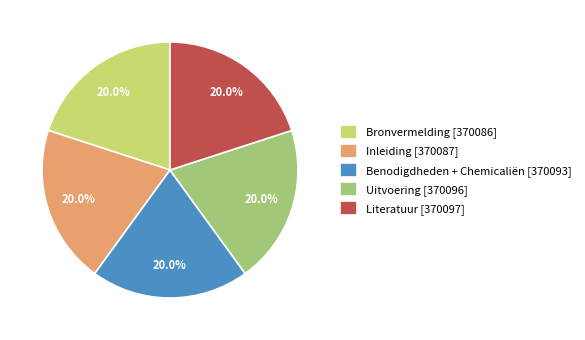

Does Inleiding [370087] represent more than half of the total?

No